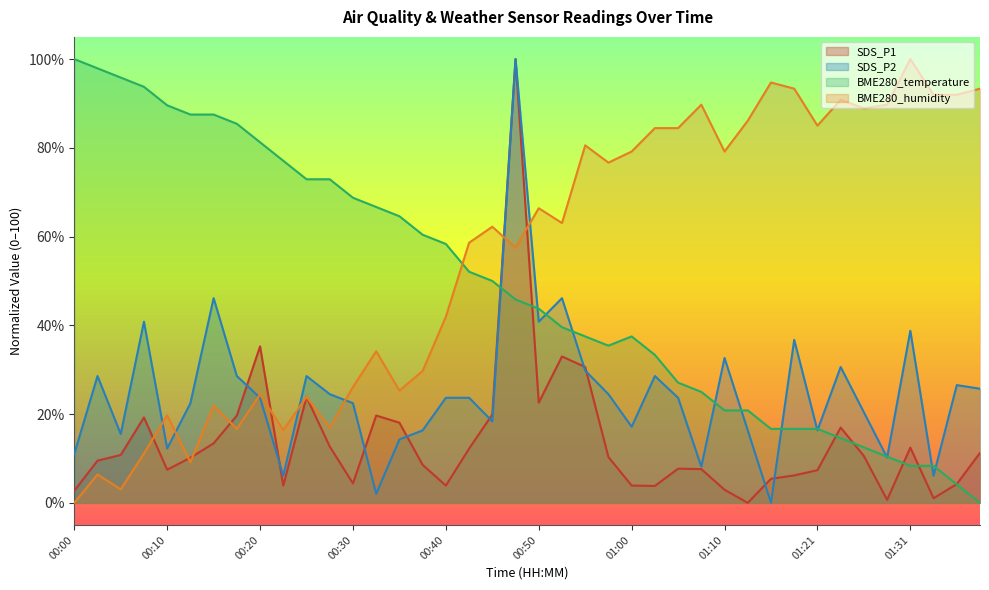

List the series in order of their peak value, highest first.

SDS_P1, SDS_P2, BME280_temperature, BME280_humidity